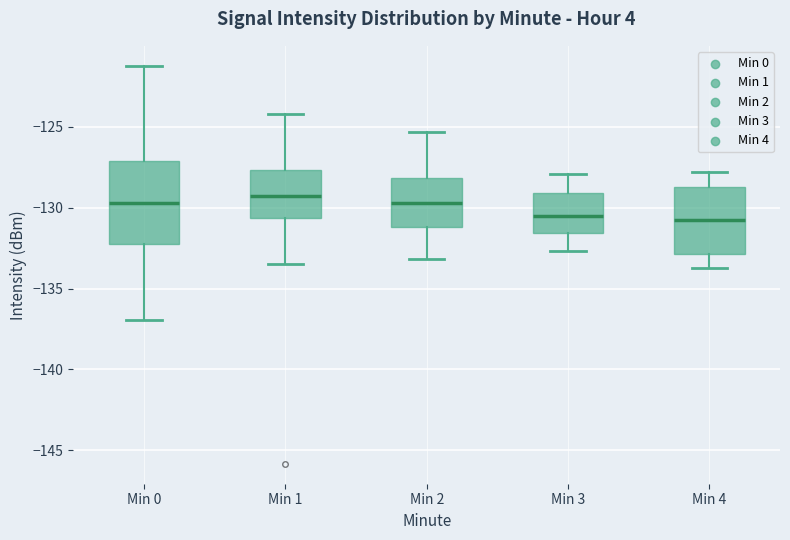

Comparing the boxes themselves (not the whiskers), which one is the tallest?

Min 0